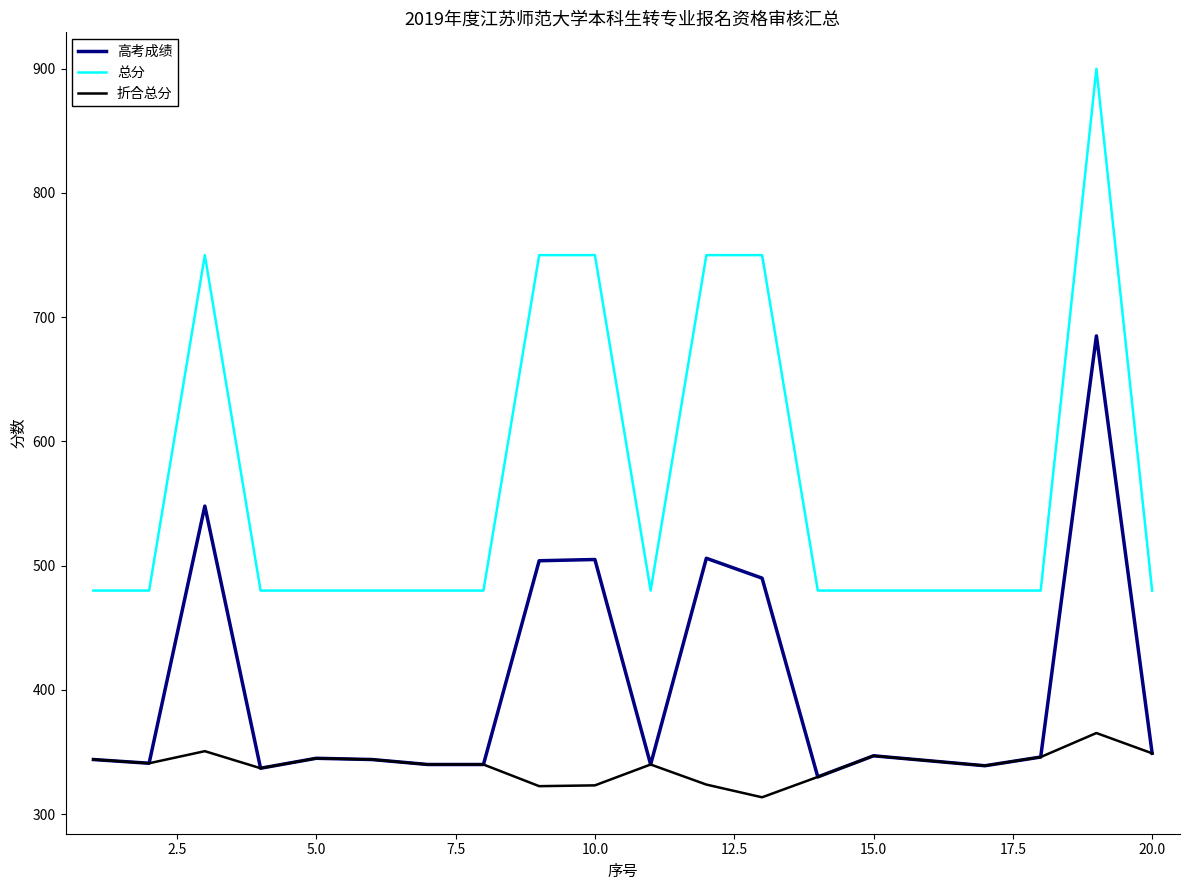

What is the lowest value of the 总分 series?

480.0